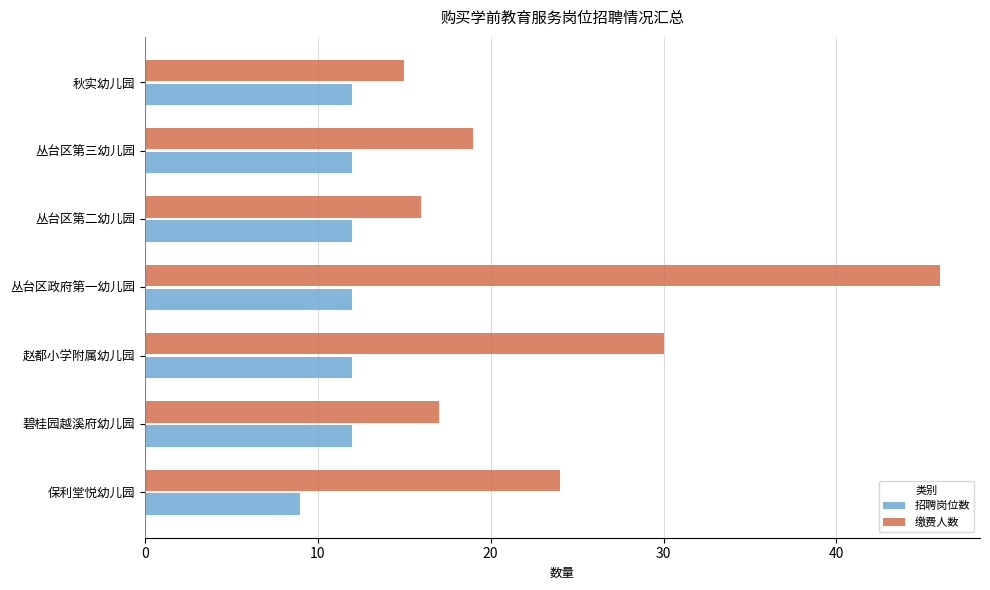

Between 保利堂悦幼儿园 and 赵都小学附属幼儿园, which series saw the biggest shift?

缴费人数